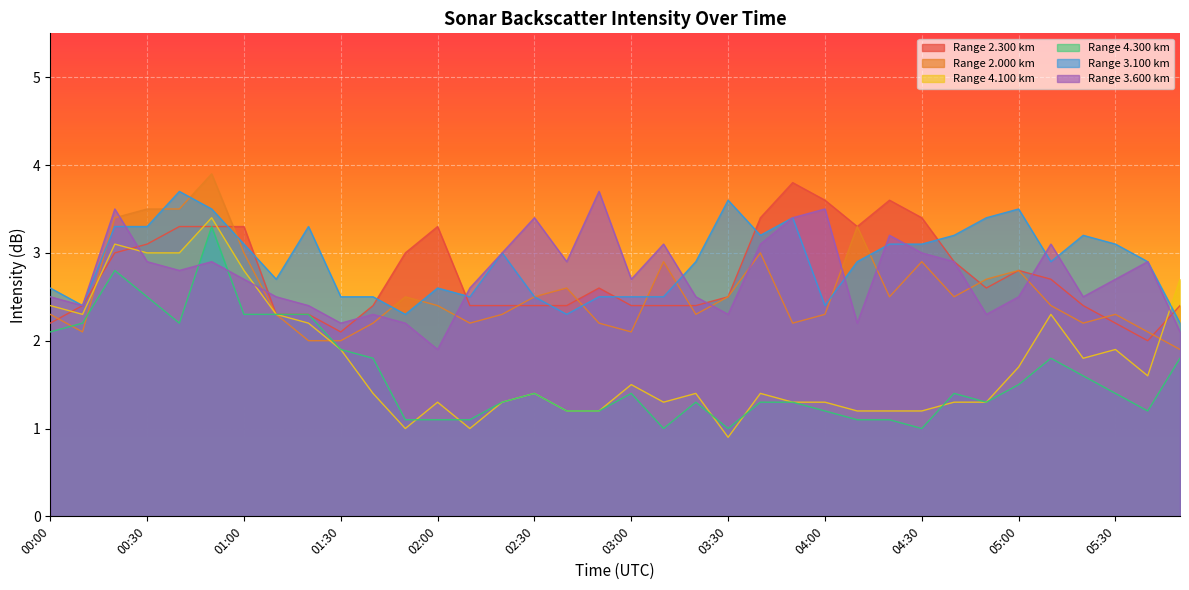

What is the value of the 3.100 point at the 18th from the left?

2.5